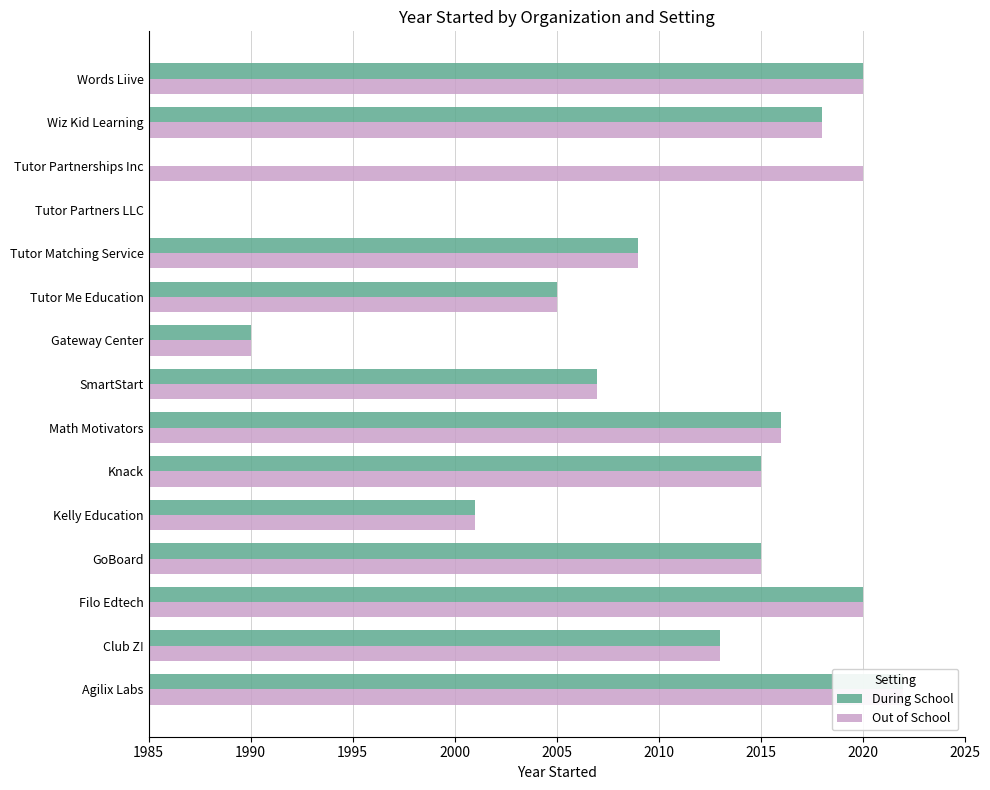

What is the total value across all series at GoBoard?

4030